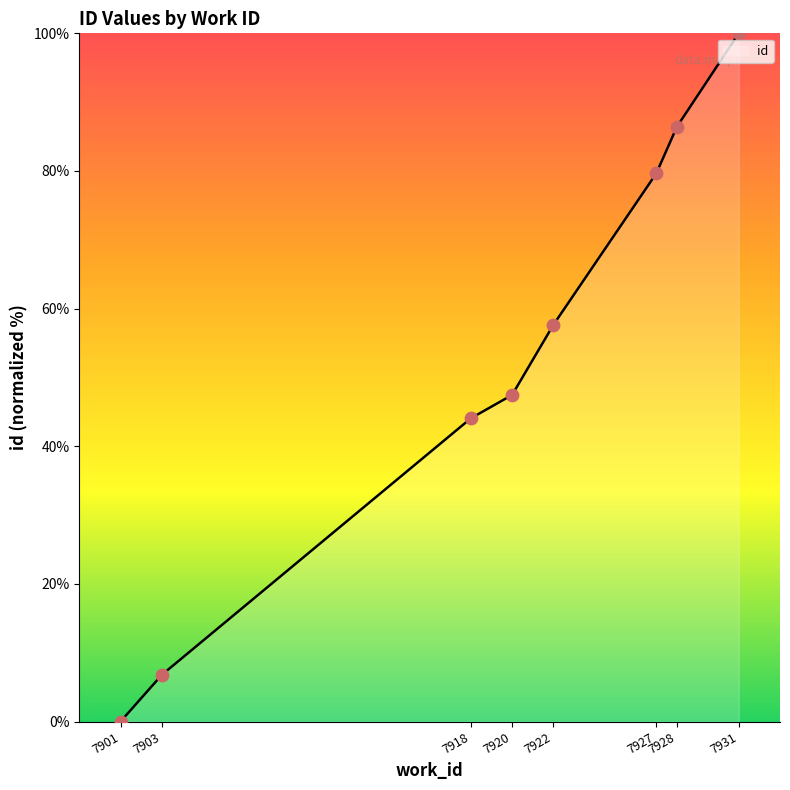

What is the change in value from 7903 to 7920?

+40.7